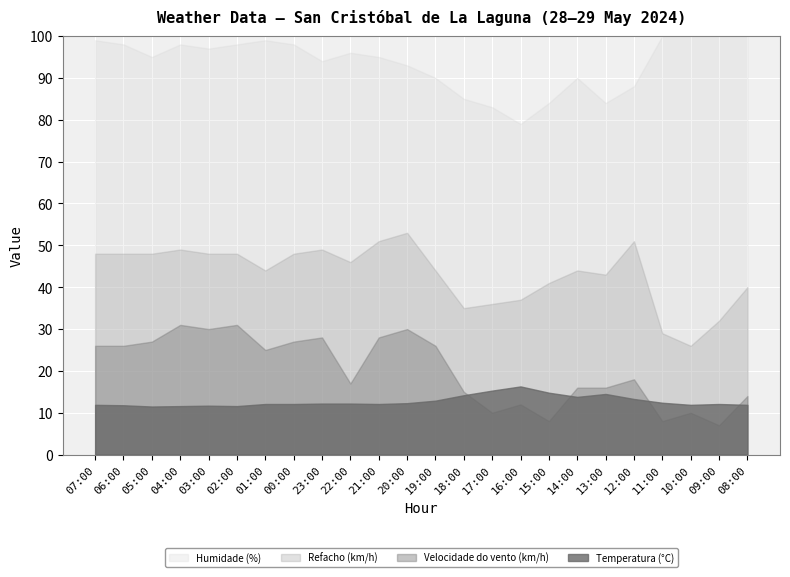

True or false: Temperatura (°C) and Refacho (km/h) intersect in this chart.

False